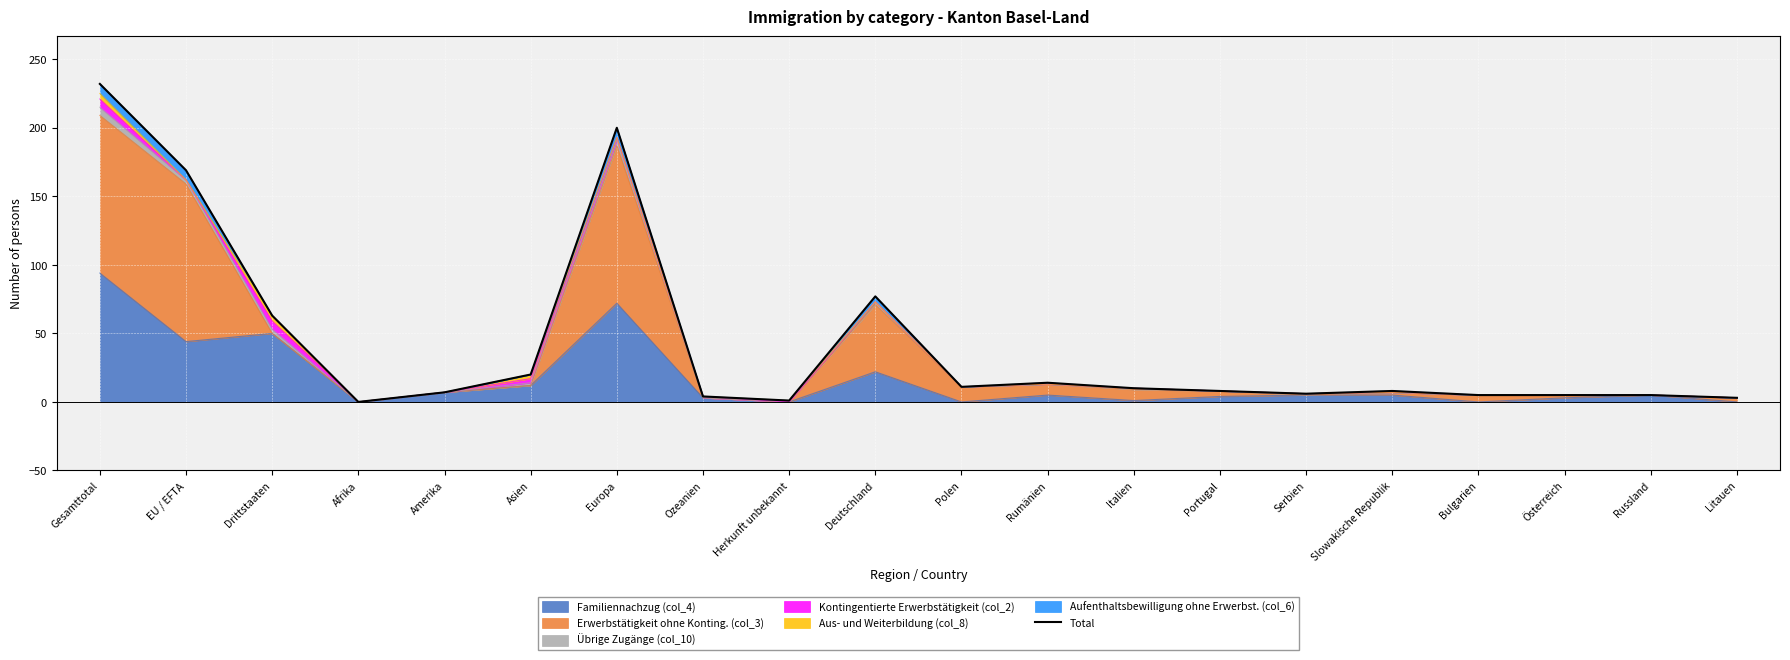

The chart shows a value of 169 at EU / EFTA. True or false?

True